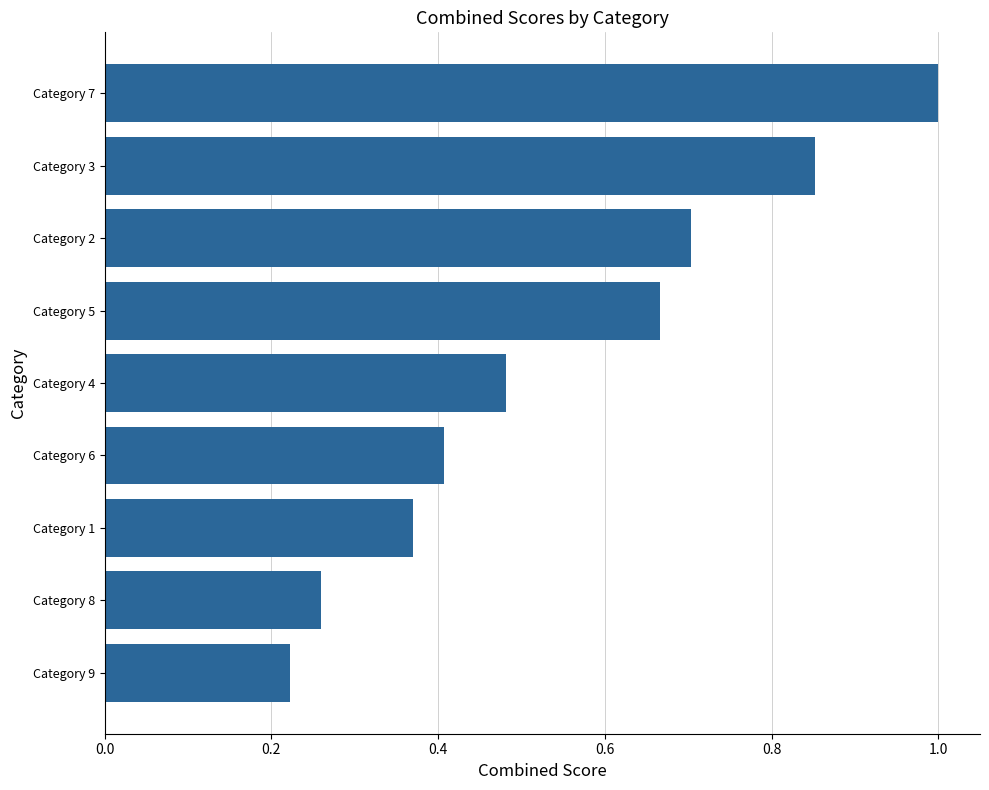

What is the change in value from Category 6 to Category 3?

+0.4